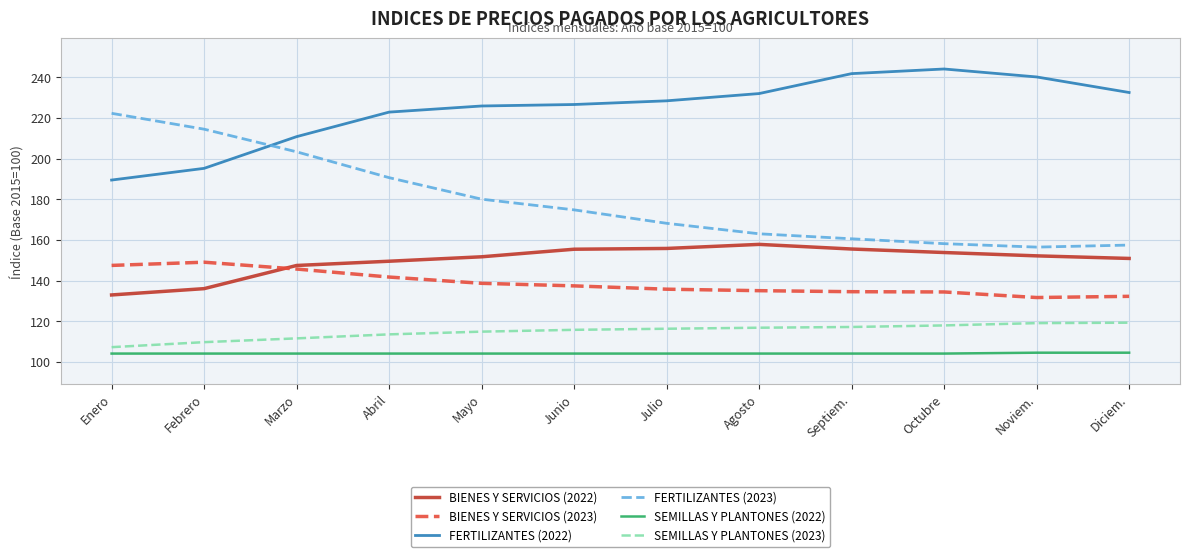

True or false: BIENES Y SERVICIOS (2023) and FERTILIZANTES (2022) cross at least once.

False